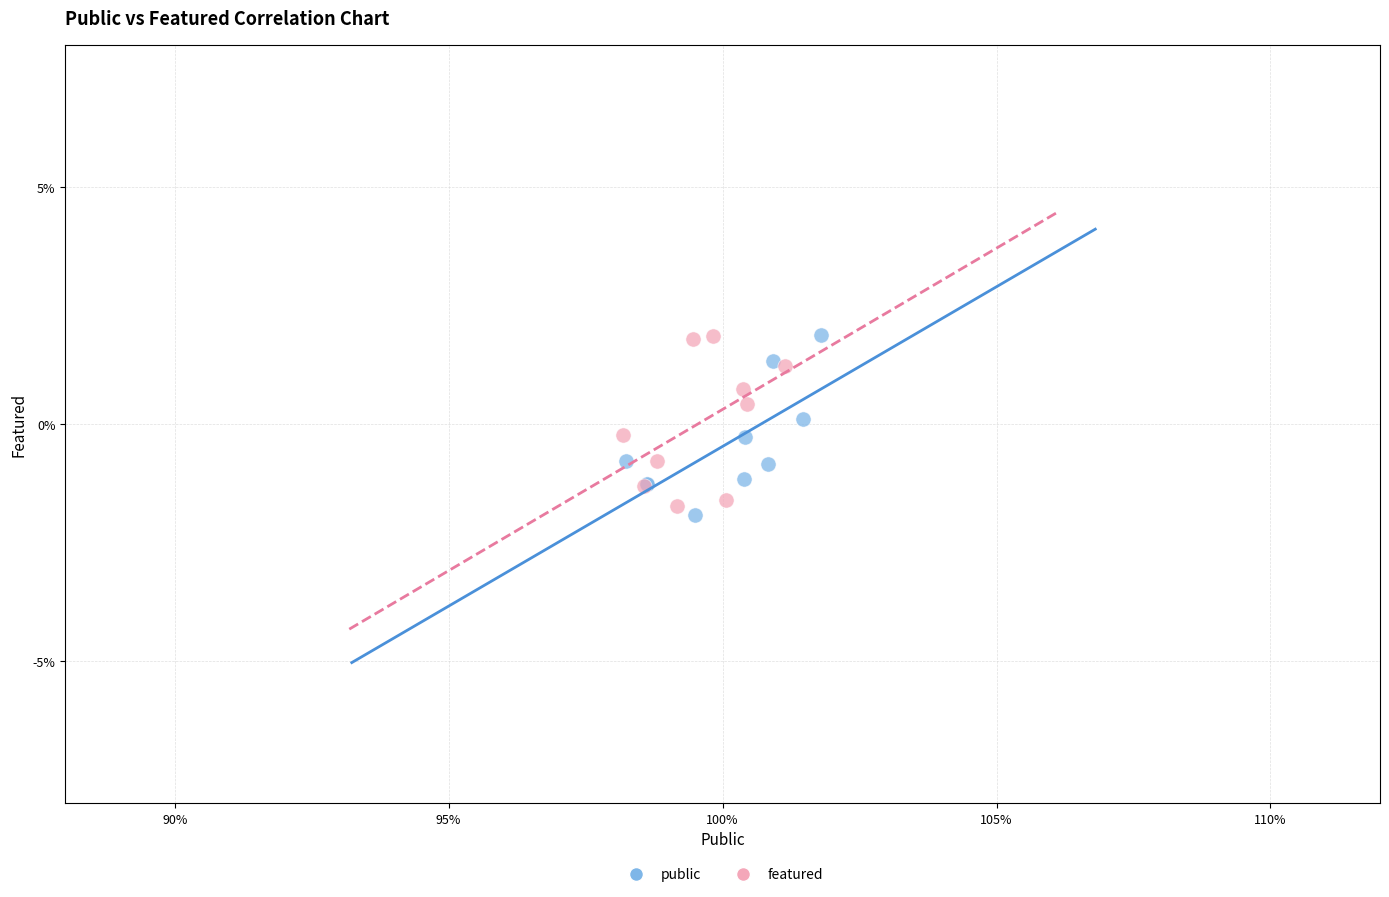

What are all the series names shown in the legend?

public, featured